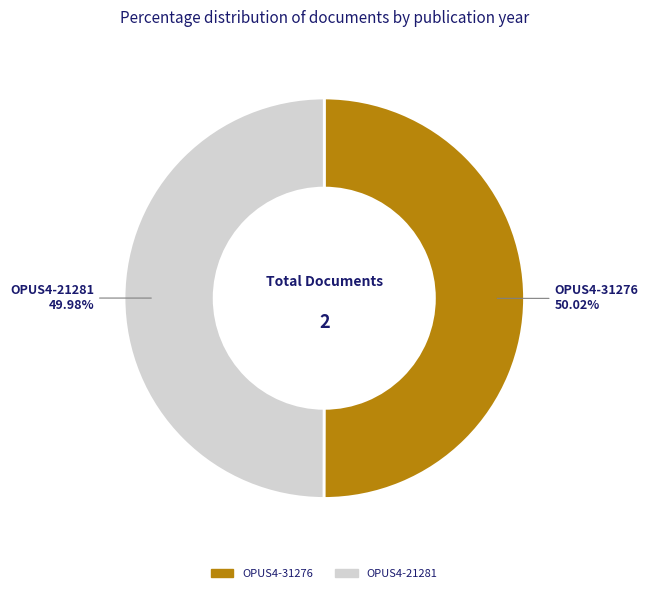

Is there any slice that represents more than half of the pie?

Yes